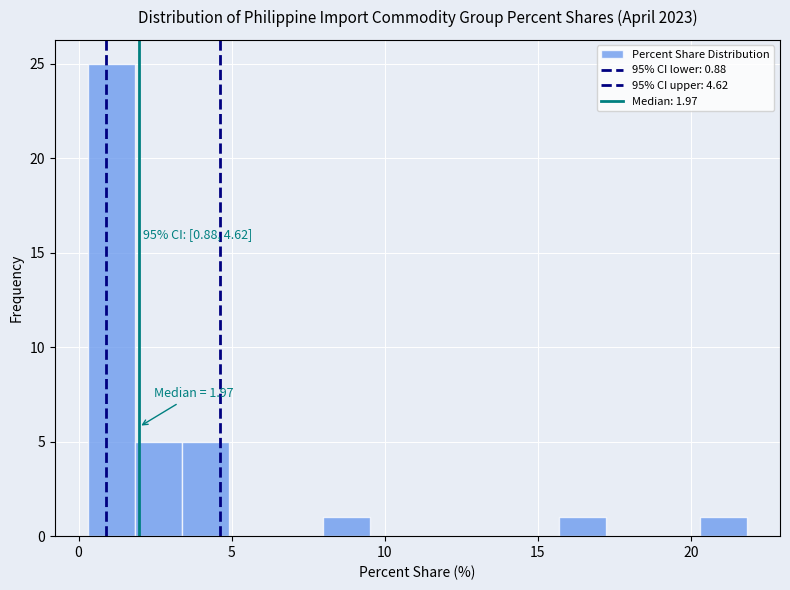

Around what value on the x-axis is the tallest bar? Give the approximate position of its centre, as read against the axis.

1.0